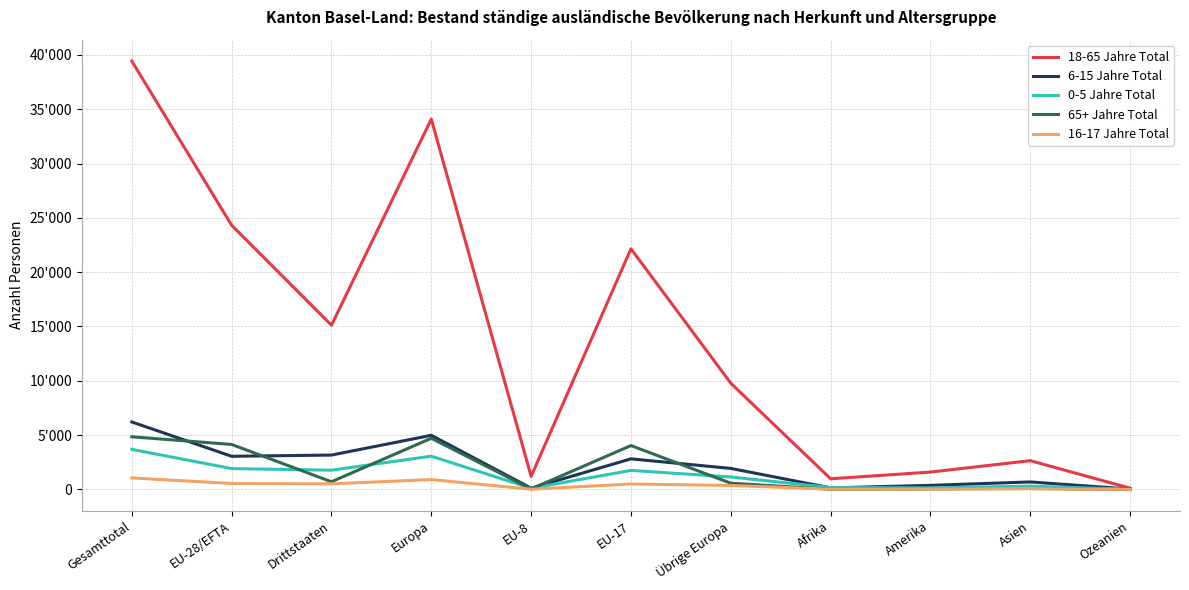

What value does the 0-5 Jahre Total series have at Drittstaaten, to the nearest 50?

1750